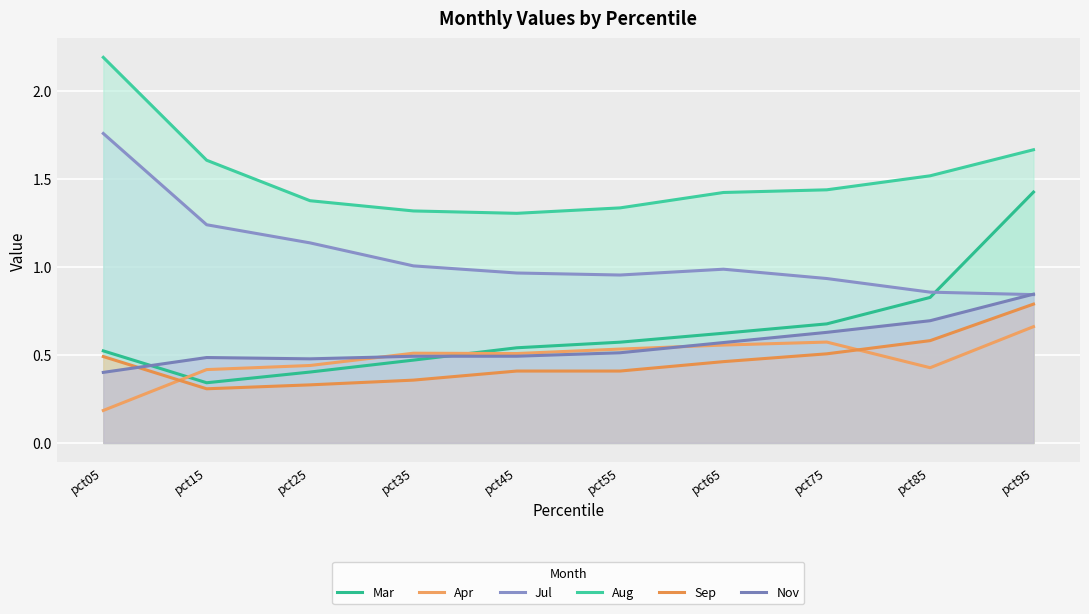

What are all the series names shown in the legend?

Mar, Apr, Jul, Aug, Sep, Nov